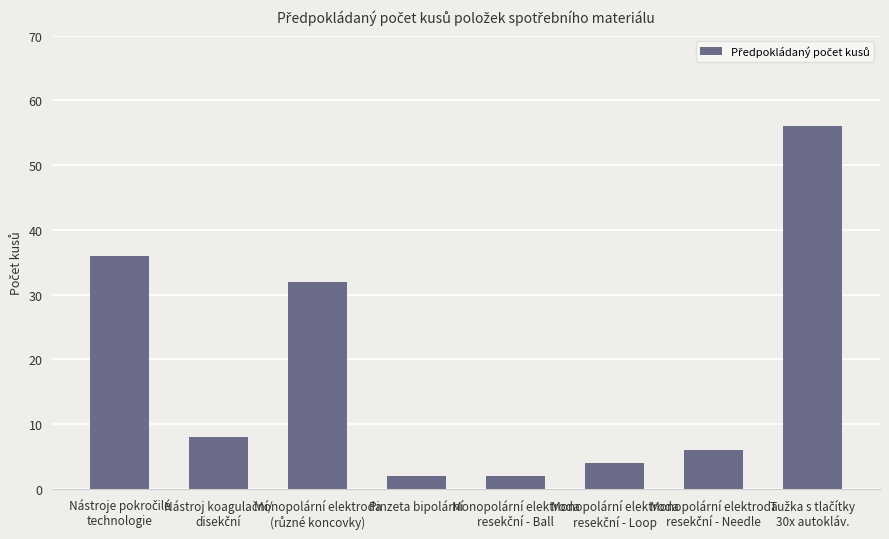

What is the label of the 5th bar from the right?

Pinzeta bipolární